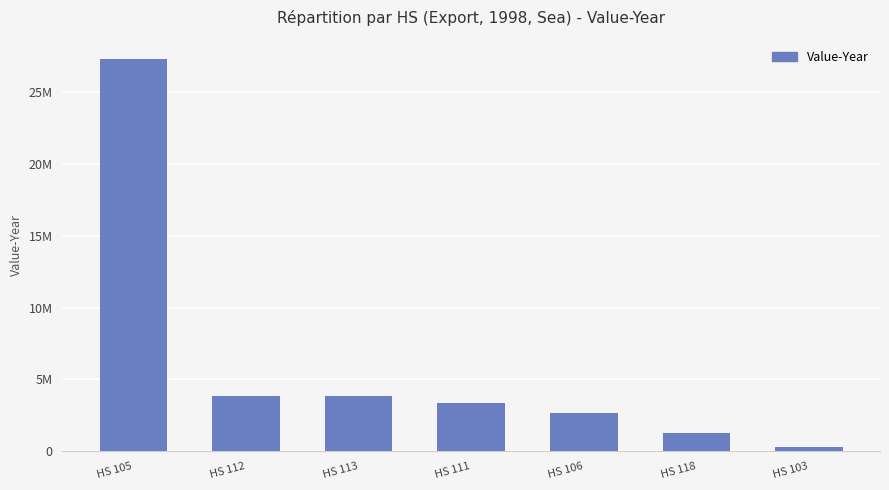

What is the maximum value shown in the chart?

27262426